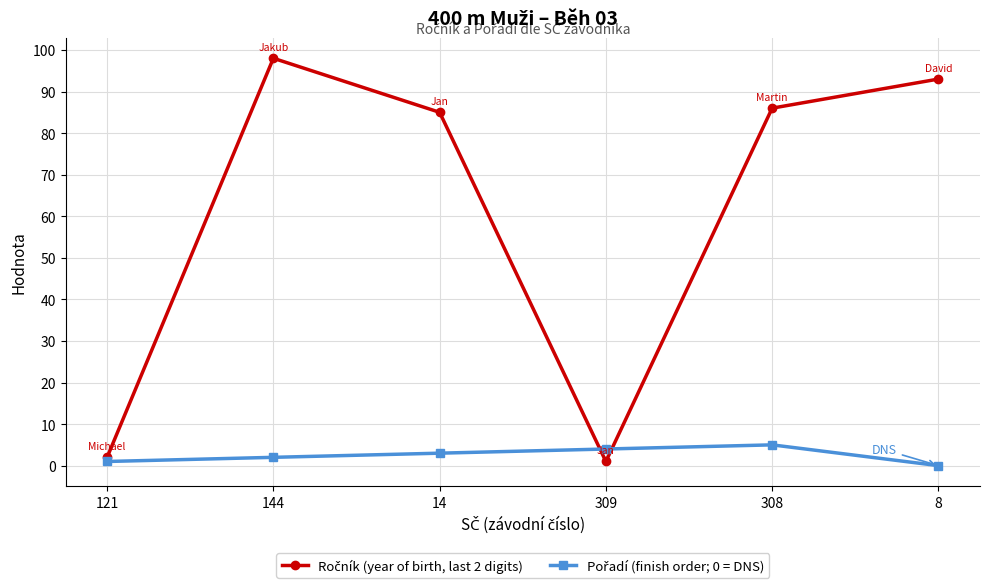

Which label corresponds to the largest value in the chart?

144